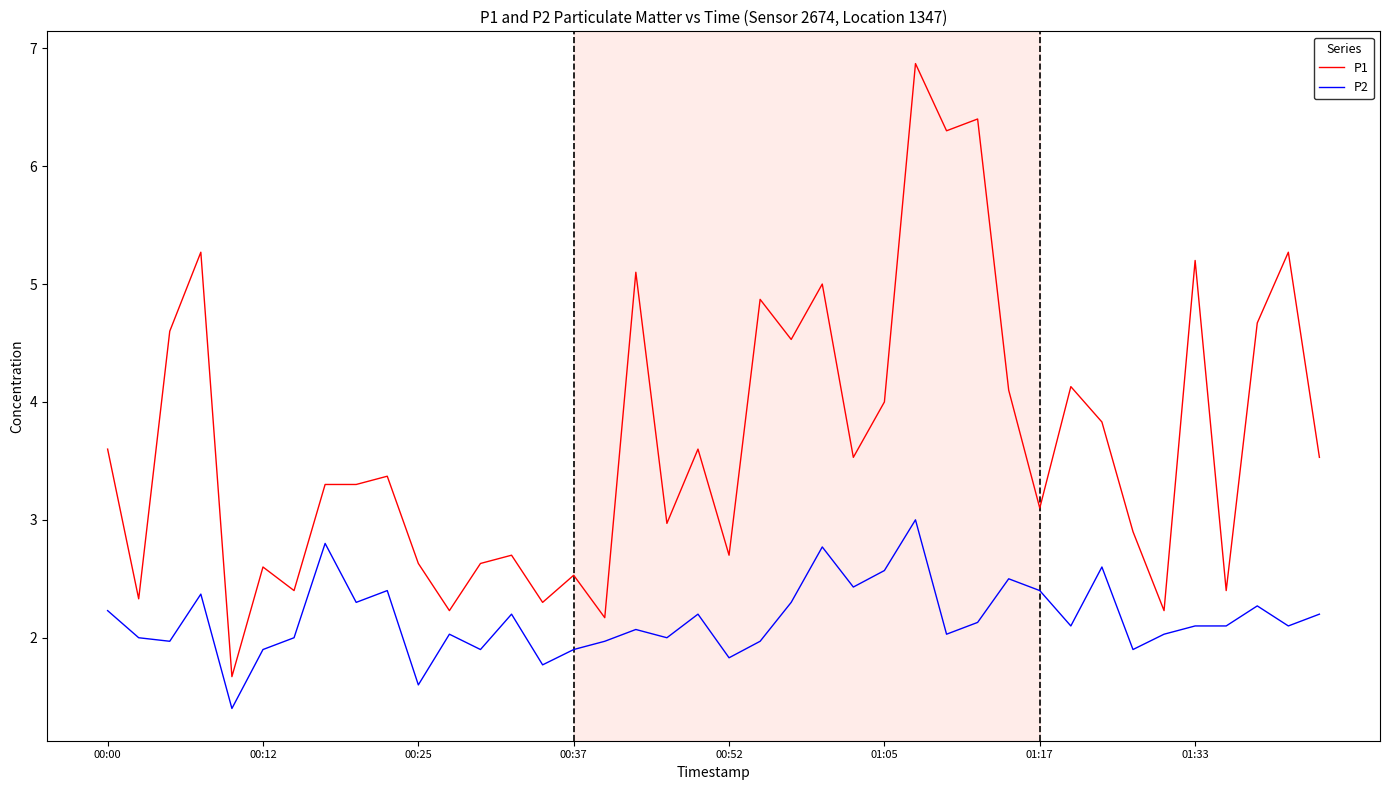

What is the difference between the maximum and minimum values in the P1 series?

5.2